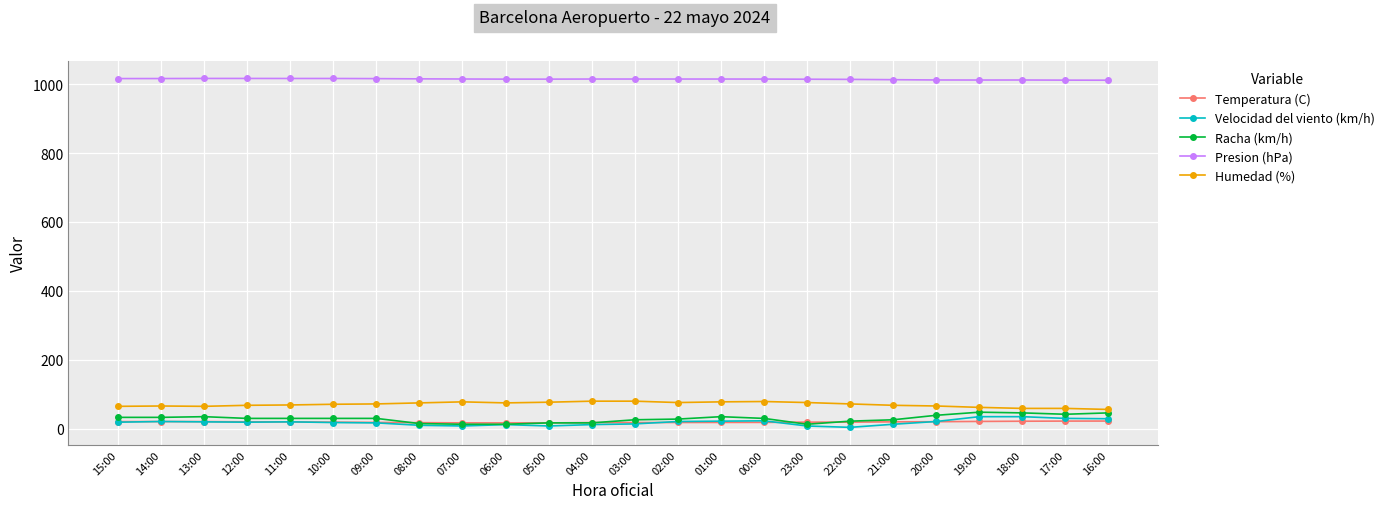

What is the label of the 14th point from the right?

05:00